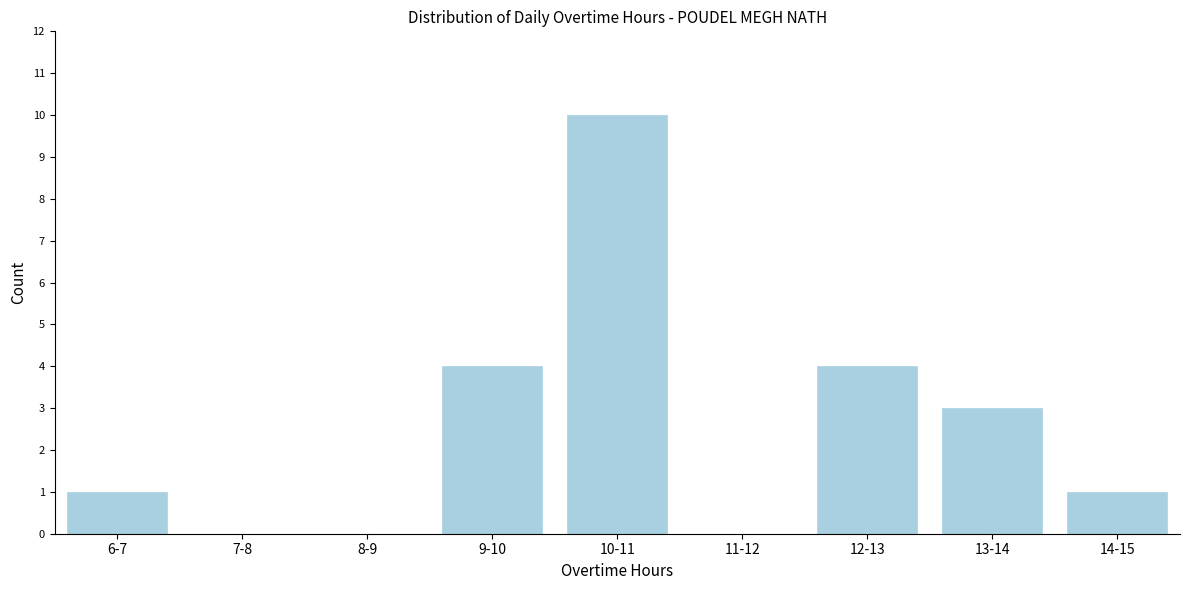

Reading left to right, transcribe all the data shown in this chart.

6-7=1	7-8=0	8-9=0	9-10=4	10-11=10	11-12=0	12-13=4	13-14=3	14-15=1